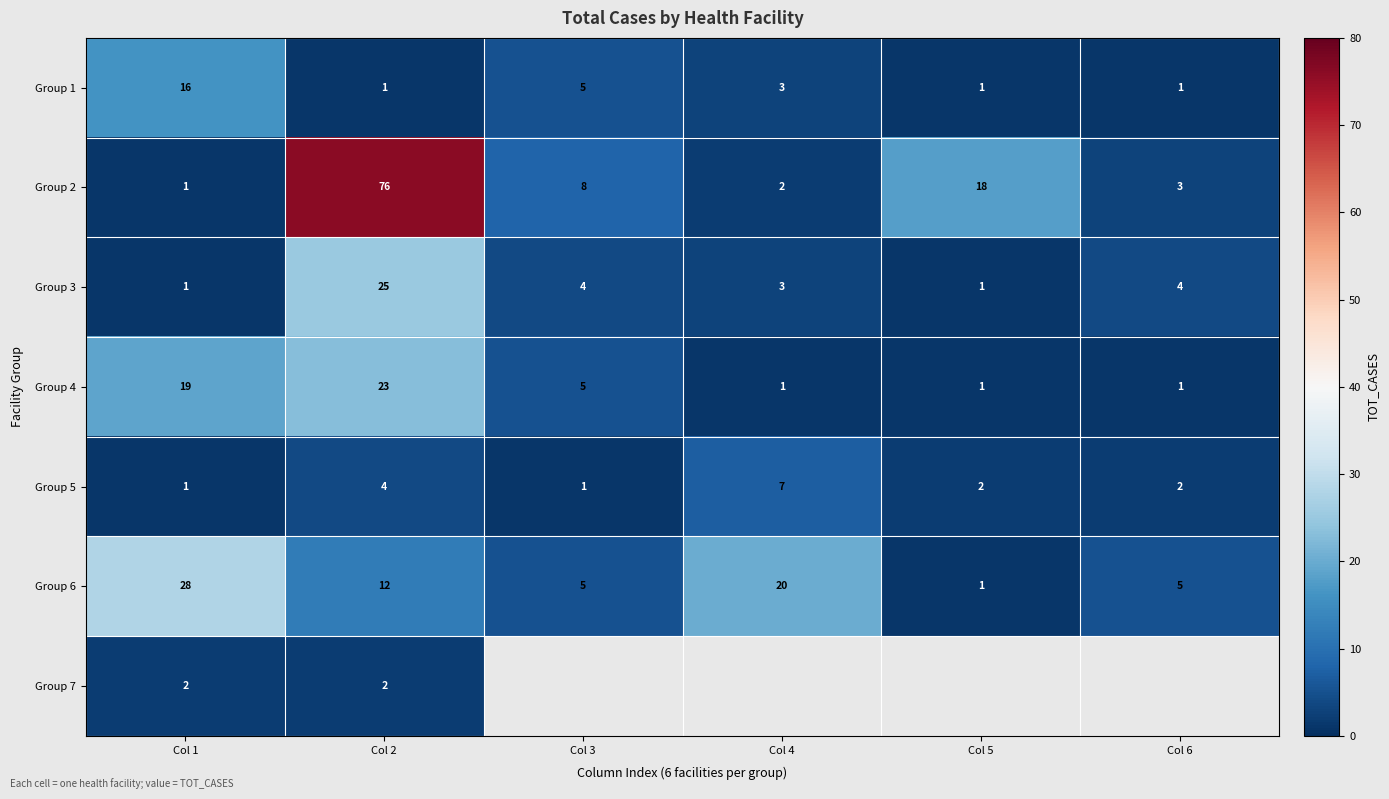

What is the spread (max minus min) of values at Col 1?

27